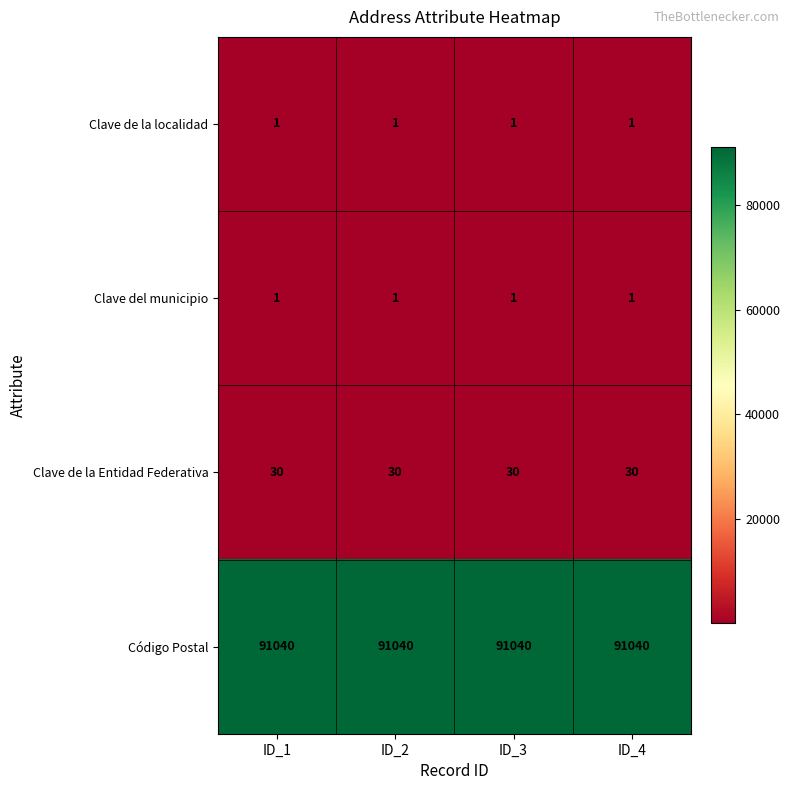

What is the lowest value of the Clave de la Entidad Federativa series?

30